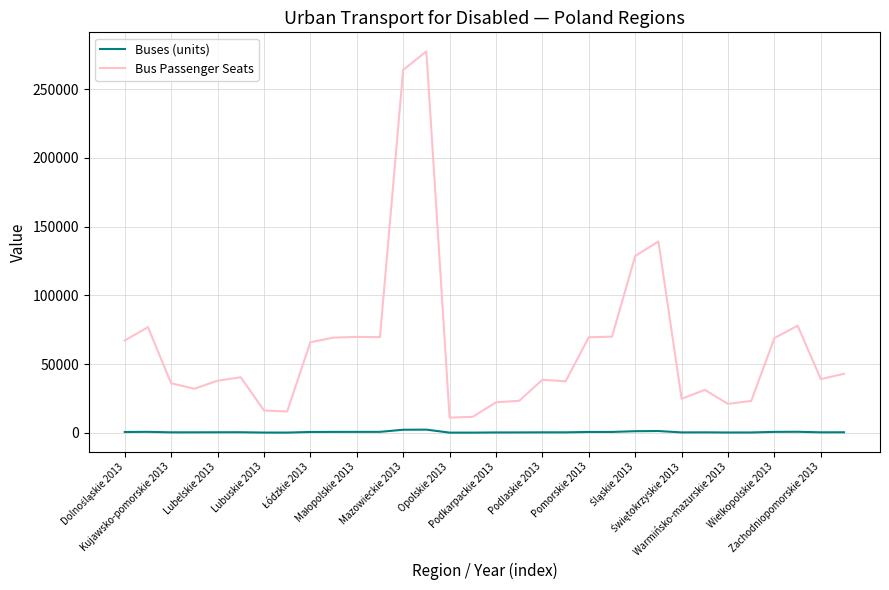

What are all the series names shown in the legend?

Buses (units), Bus Passenger Seats